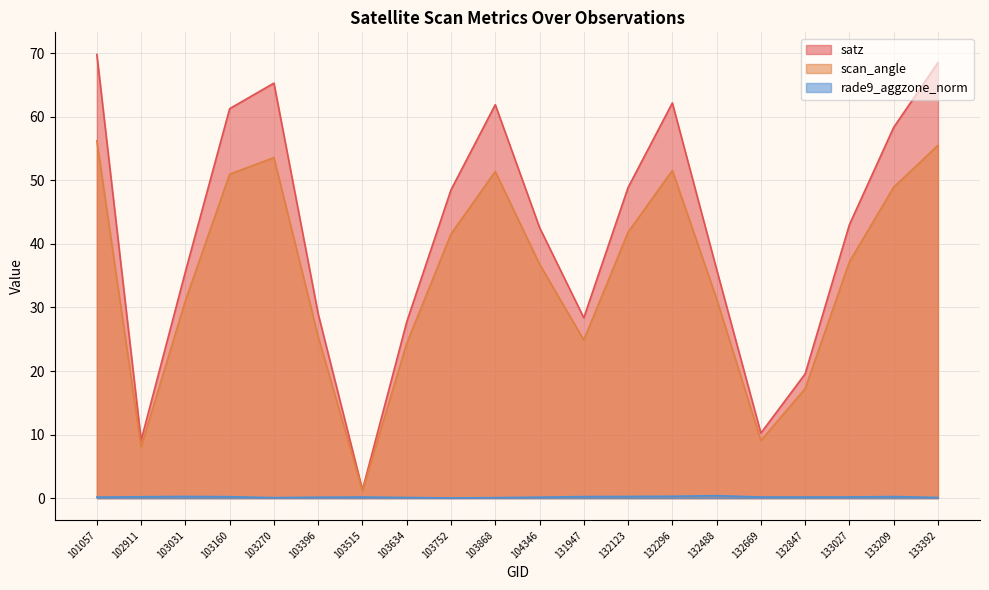

What is the sum of the satz values at 133027 and 101057?

112.8